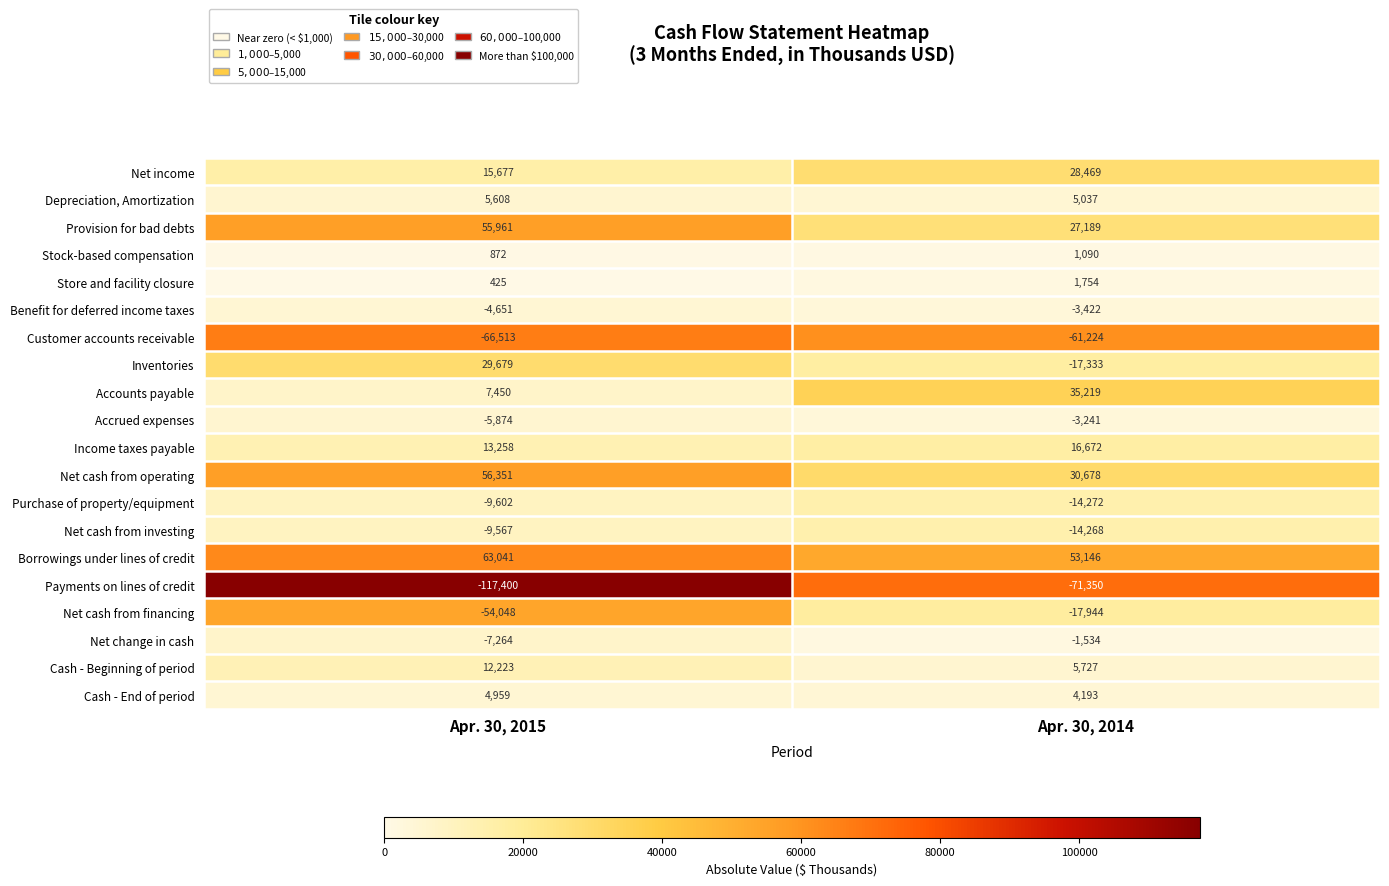

How many data points does each series have?

2